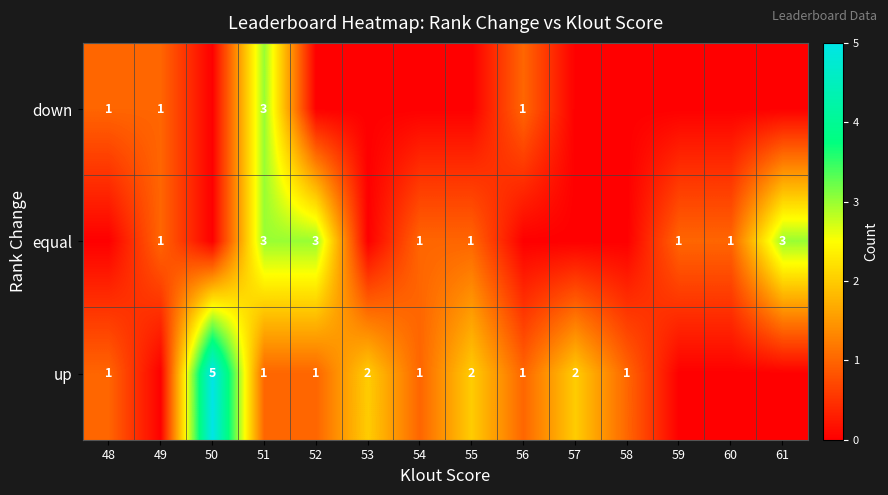

True or false: down has a value of 0 at 48.

False